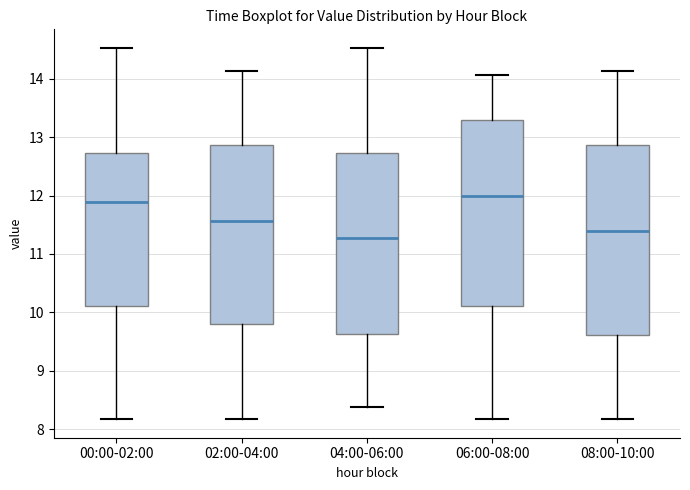

Reading left to right, read every box against the y-axis: the position of its median line, the range the box covers, and the ends of its whiskers. The values are not printed on the chart, so give them approximately, as read against the axis.

00:00-02:00: median 11.9, box 10.1 to 12.7, whiskers 8.2 to 14.5
02:00-04:00: median 11.6, box 9.8 to 12.9, whiskers 8.2 to 14.1
04:00-06:00: median 11.3, box 9.6 to 12.7, whiskers 8.4 to 14.5
06:00-08:00: median 12.0, box 10.1 to 13.3, whiskers 8.2 to 14.1
08:00-10:00: median 11.4, box 9.6 to 12.9, whiskers 8.2 to 14.1